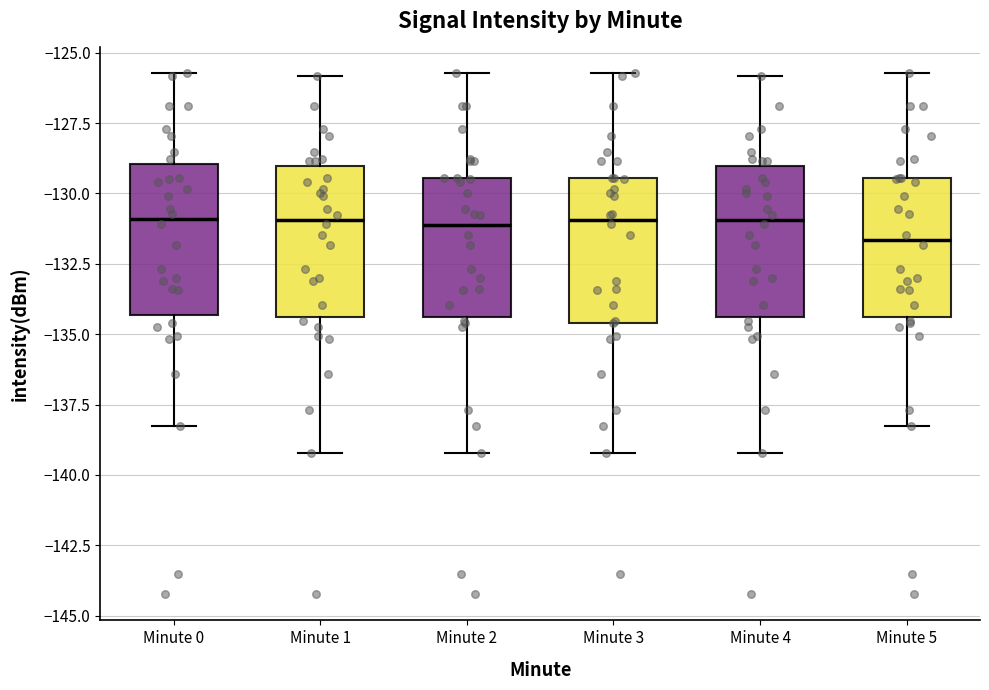

Reading left to right, read every box against the y-axis: the position of its median line, the range the box covers, and the ends of its whiskers. The values are not printed on the chart, so give them approximately, as read against the axis.

Minute 0: median -131.0, box -134.5 to -129.0, whiskers -138.5 to -125.5
Minute 1: median -131.0, box -134.5 to -129.0, whiskers -139.0 to -126.0
Minute 2: median -131.0, box -134.5 to -129.5, whiskers -139.0 to -125.5
Minute 3: median -131.0, box -134.5 to -129.5, whiskers -139.0 to -125.5
Minute 4: median -131.0, box -134.5 to -129.0, whiskers -139.0 to -126.0
Minute 5: median -131.5, box -134.5 to -129.5, whiskers -138.5 to -125.5